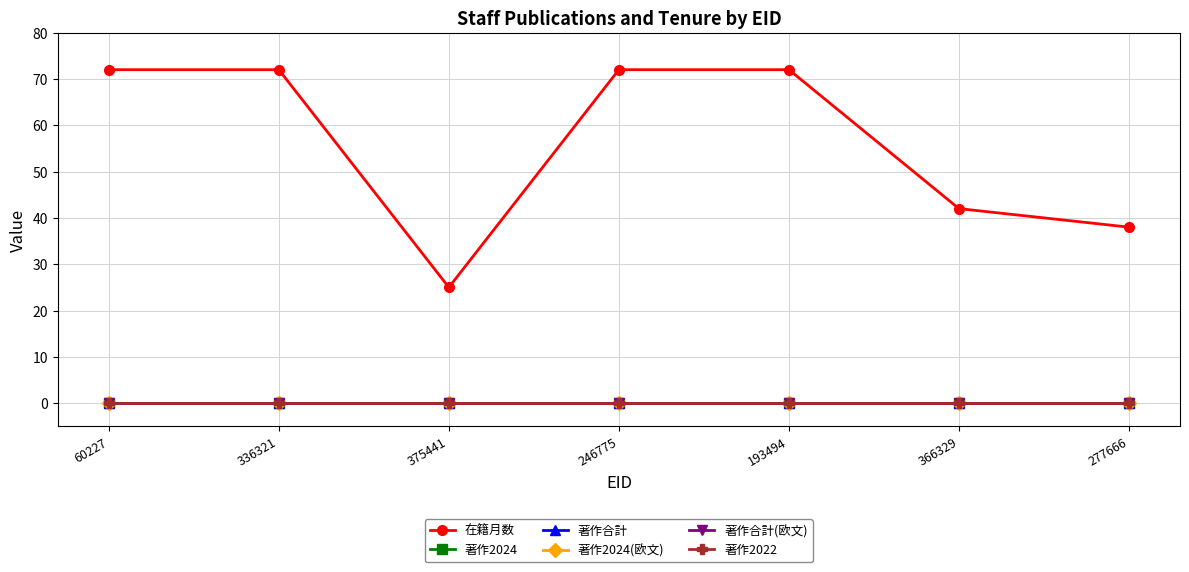

What is the label of the 7th point from the right?

60227